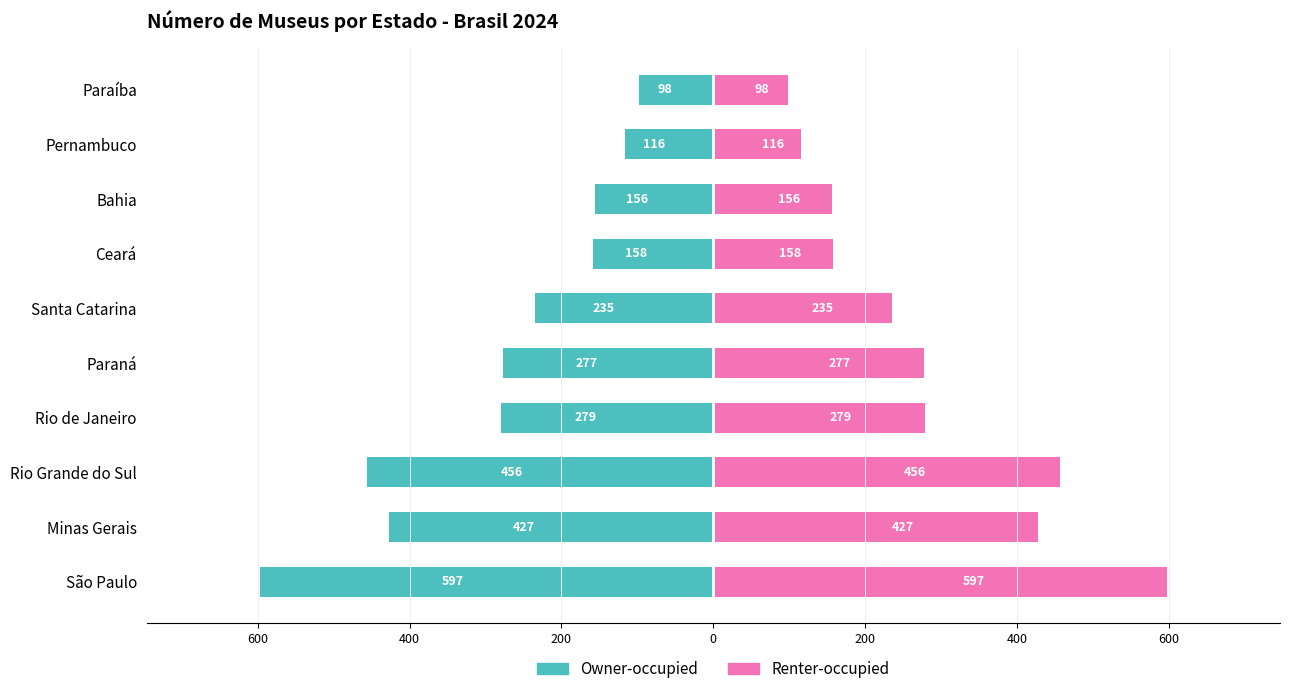

What is the sum of all Owner-occupied values?

-2799